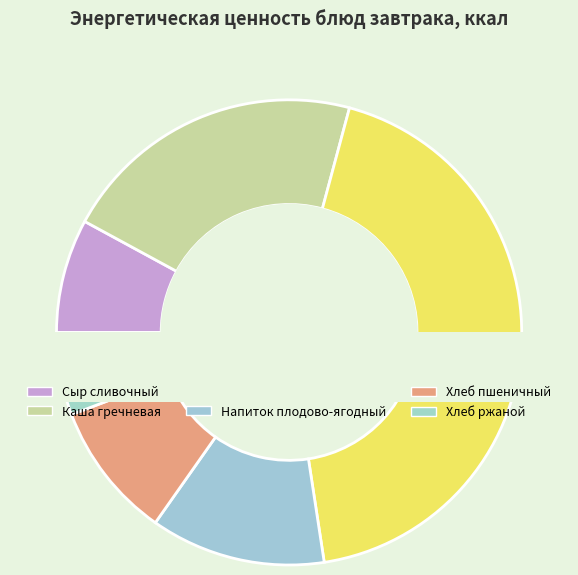

What is the smallest slice in the pie chart?

Хлеб ржаной